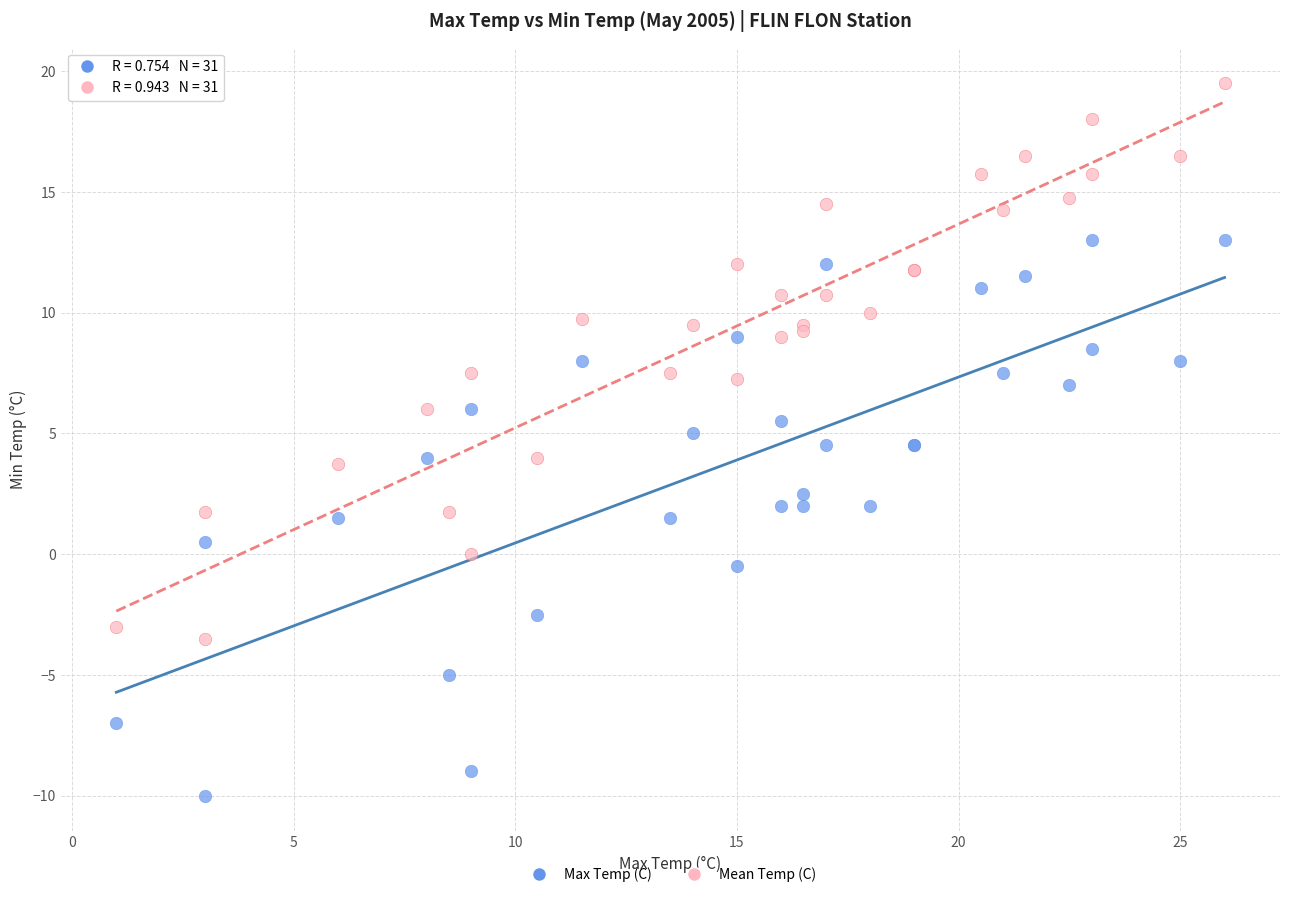

Which series reaches the maximum Y coordinate?

Mean Temp (C)